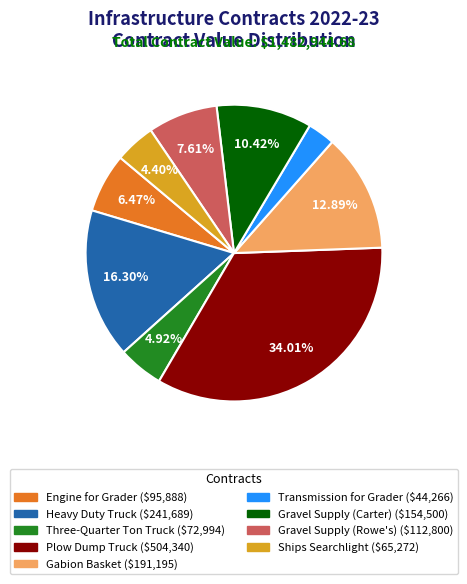

Does any single category account for the majority?

No